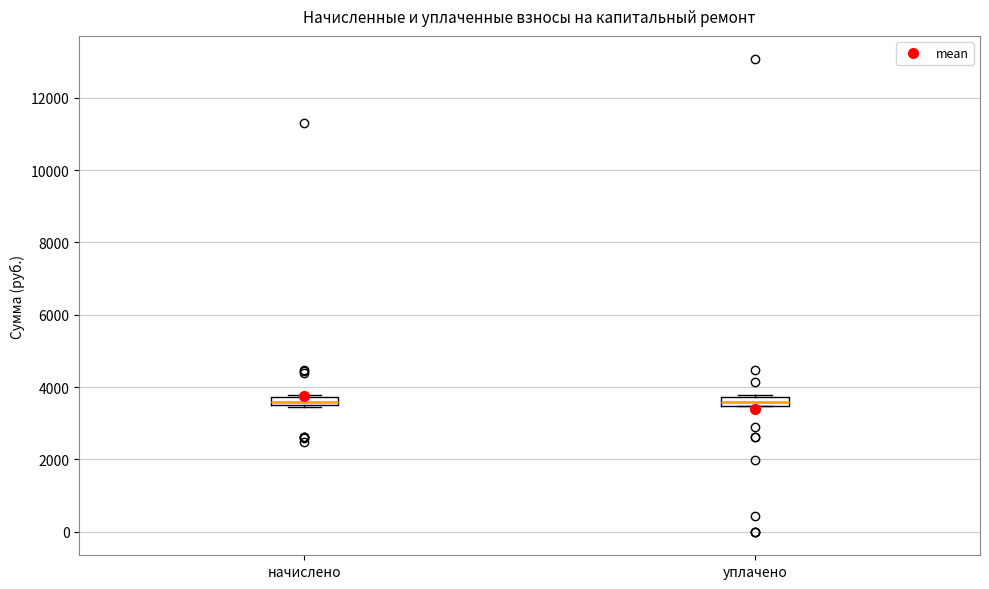

Where is the lower edge of the box for уплачено on the y-axis? The values are not printed on the chart, so give them approximately, as read against the axis.

3400